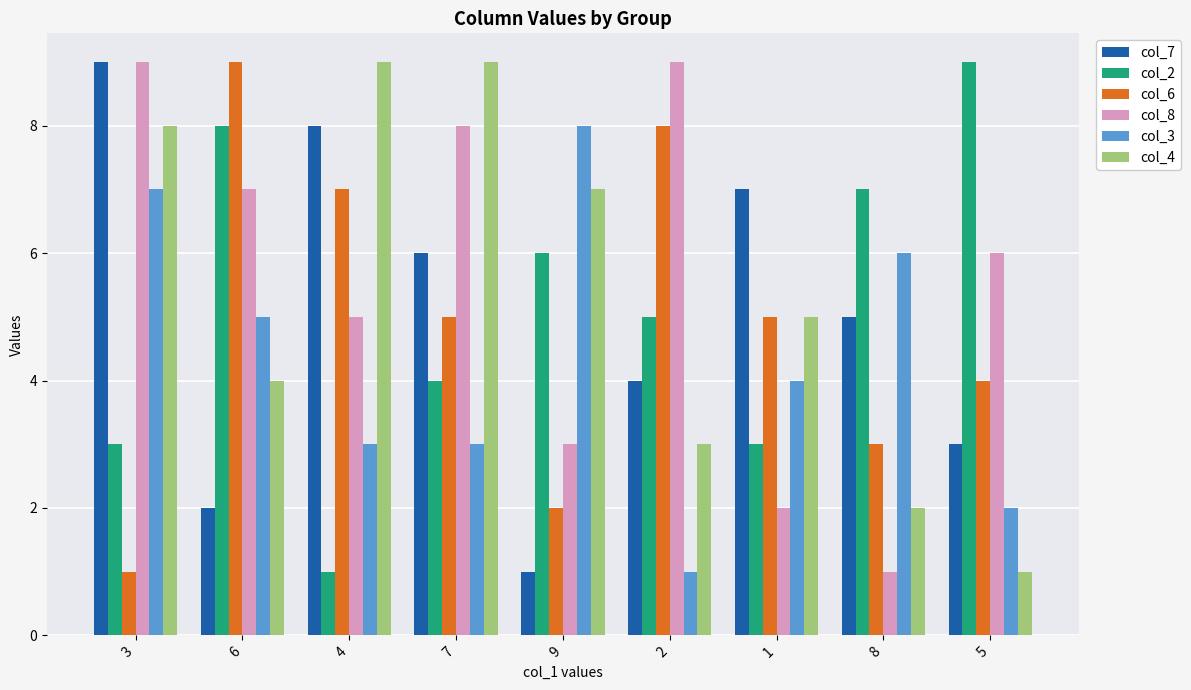

How many bars are there in total?

54